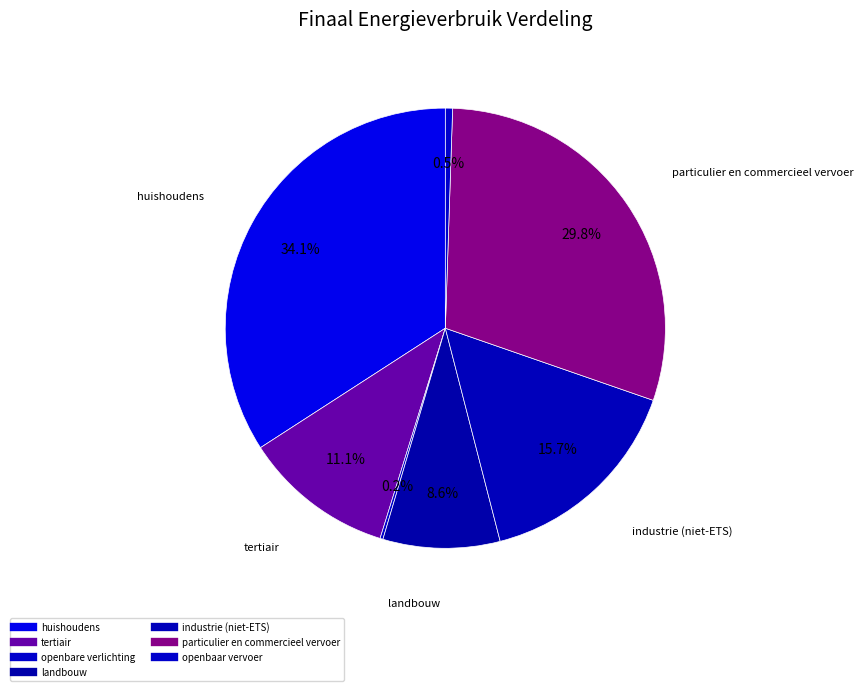

Which category has the smallest portion of the pie?

openbare verlichting